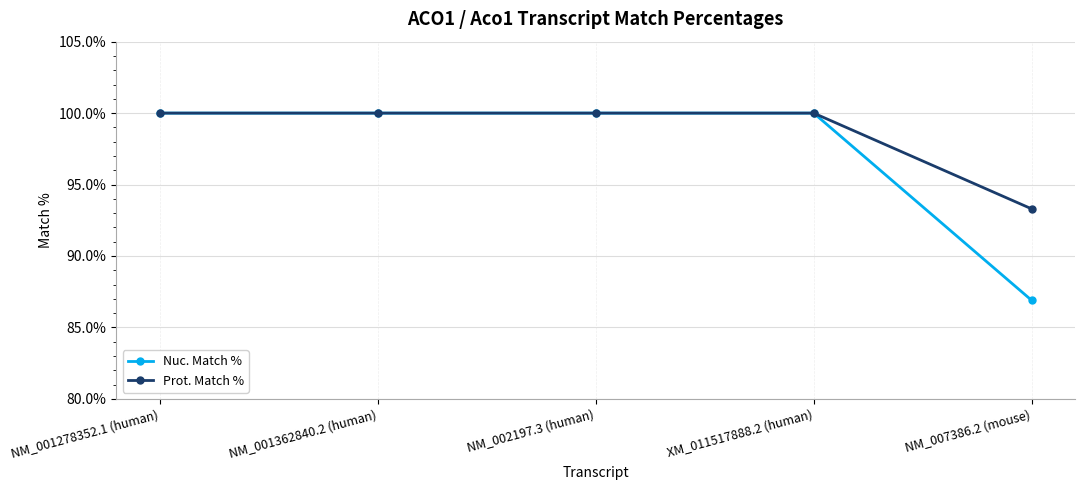

Which series has the largest total across all categories?

Prot. Match %